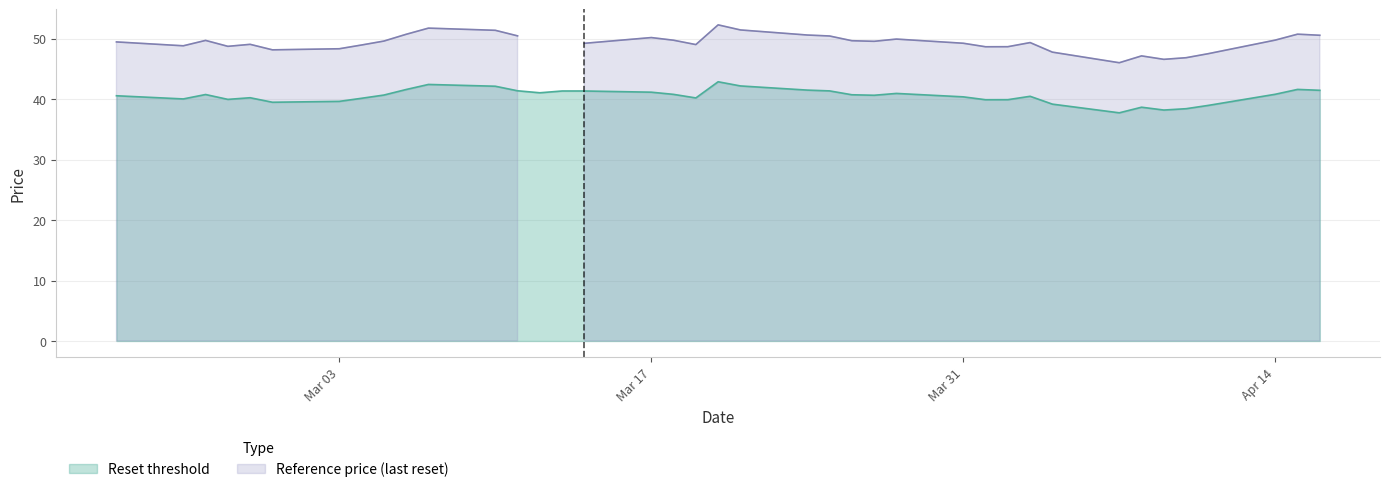

What is the maximum value for Reset threshold?

42.9